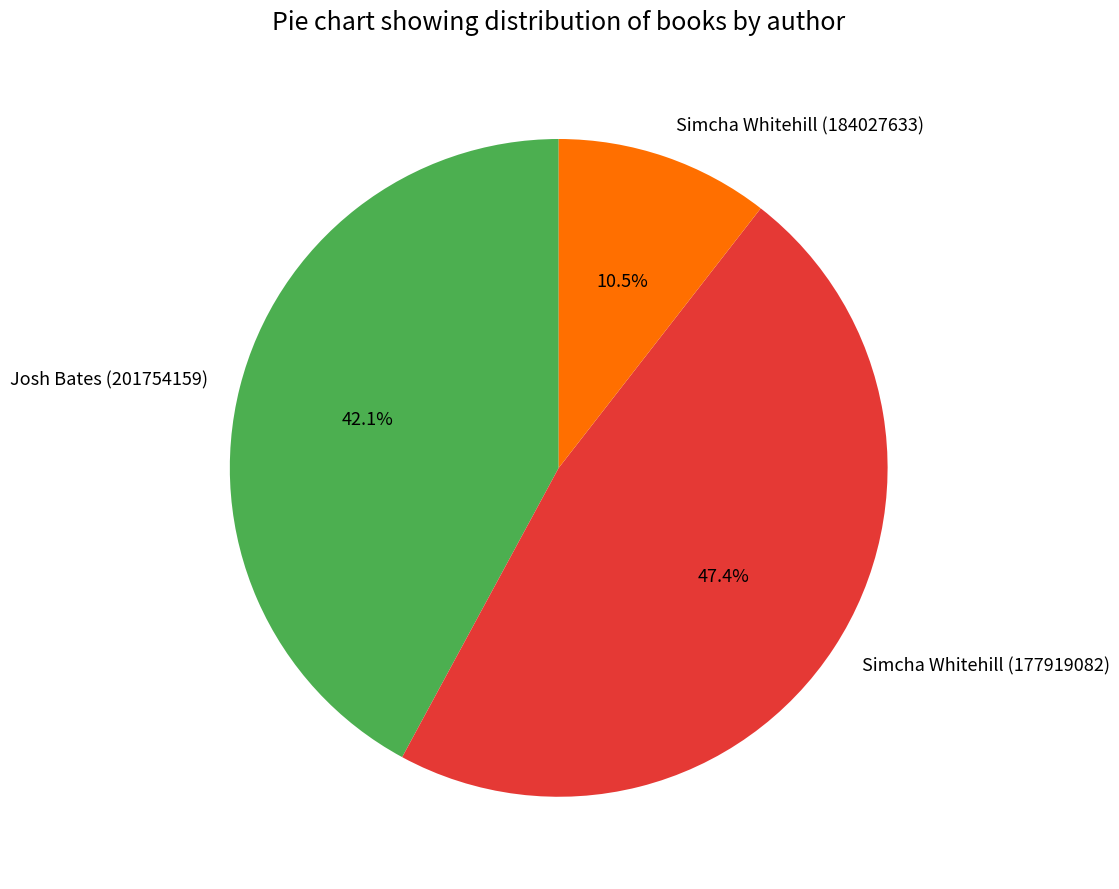

Which slice is the largest?

Simcha Whitehill (177919082)